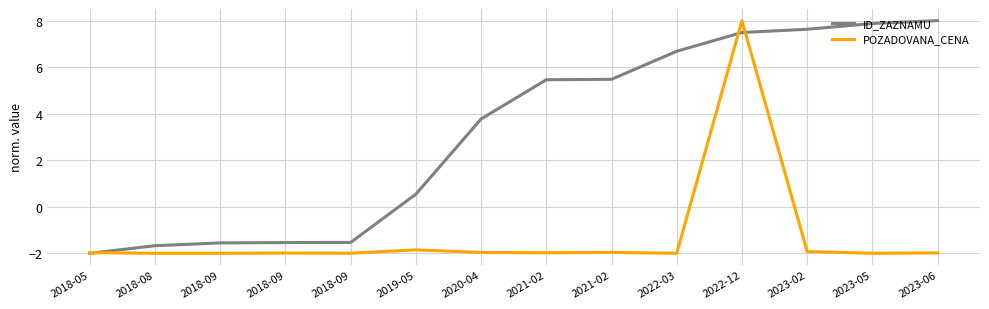

What are all the series names shown in the legend?

ID_ZAZNAMU, POZADOVANA_CENA